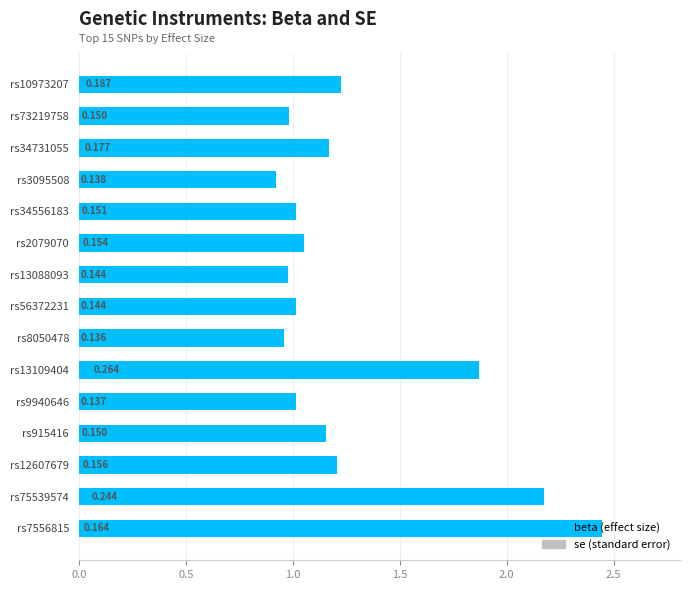

List the series in order of their overall mean, lowest first.

se, beta